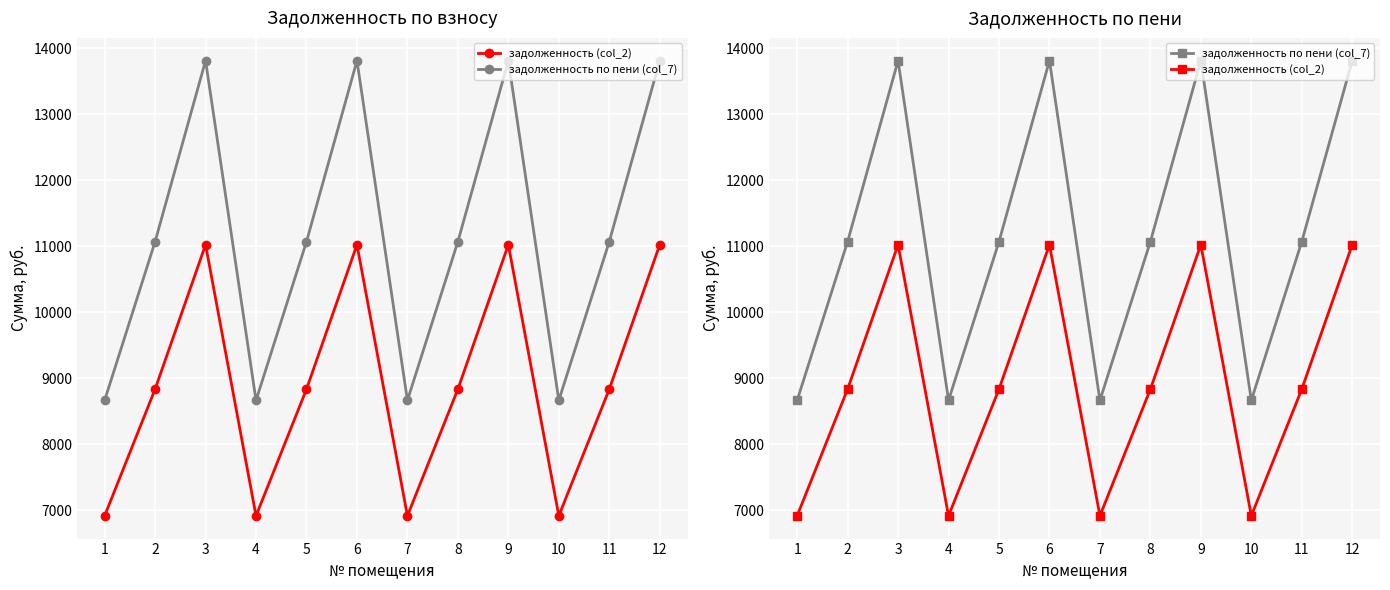

Count the number of categories in the chart.

12